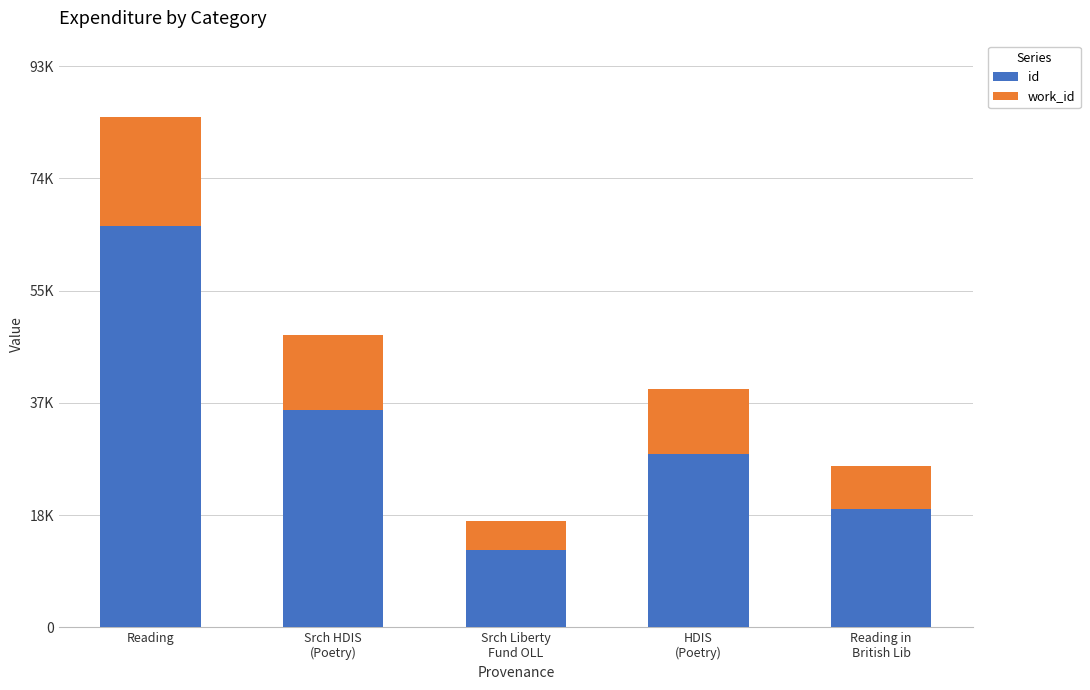

What are all the series names shown in the legend?

id, work_id